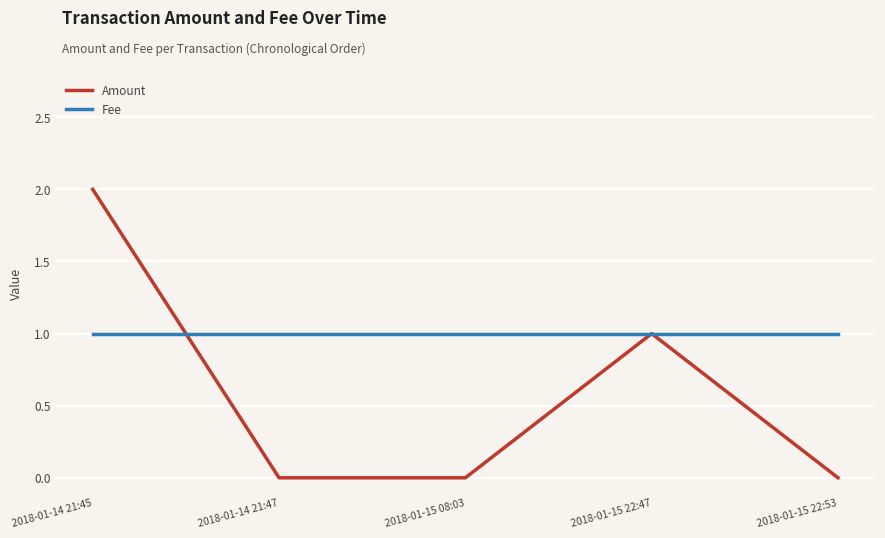

Rank the series by their average value, from highest to lowest.

Fee, Amount